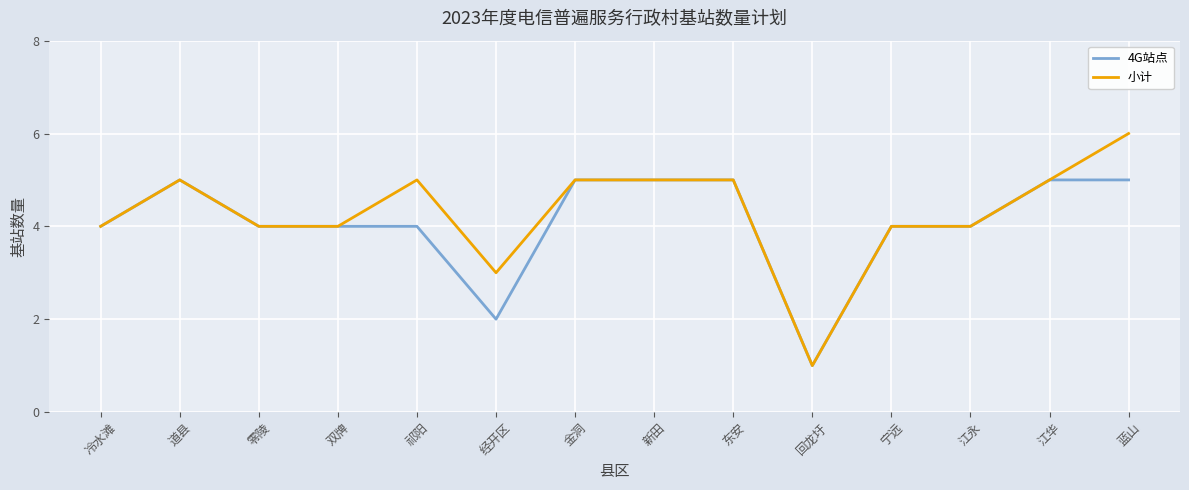

True or false: 4G站点 has a value of 4 at 冷水滩.

True